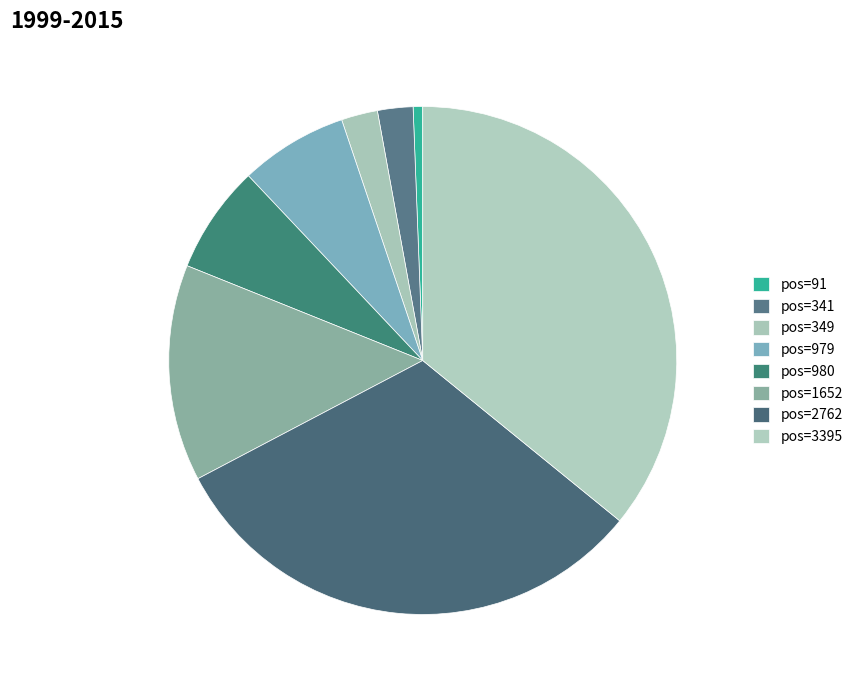

How many slices are in this pie chart?

8